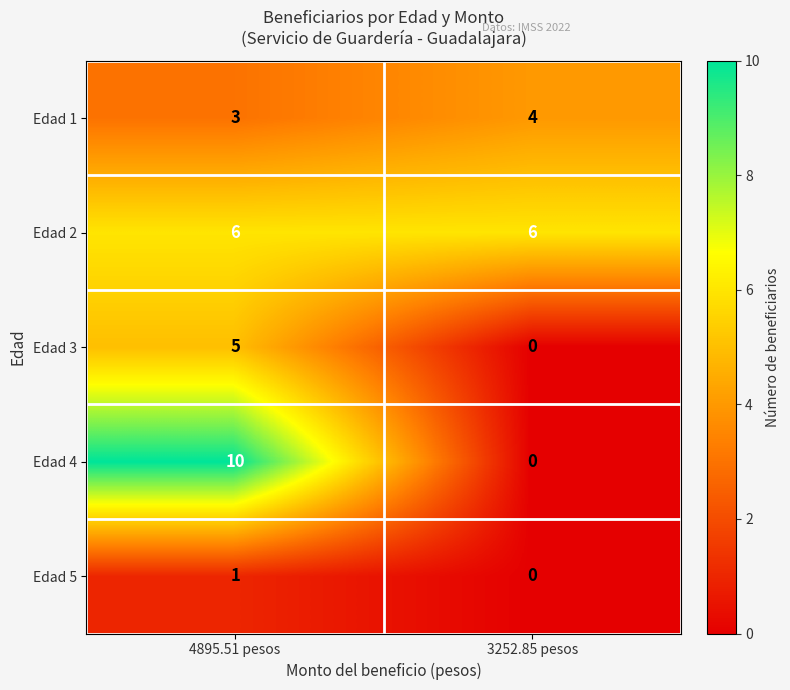

How many series are shown in this chart?

5